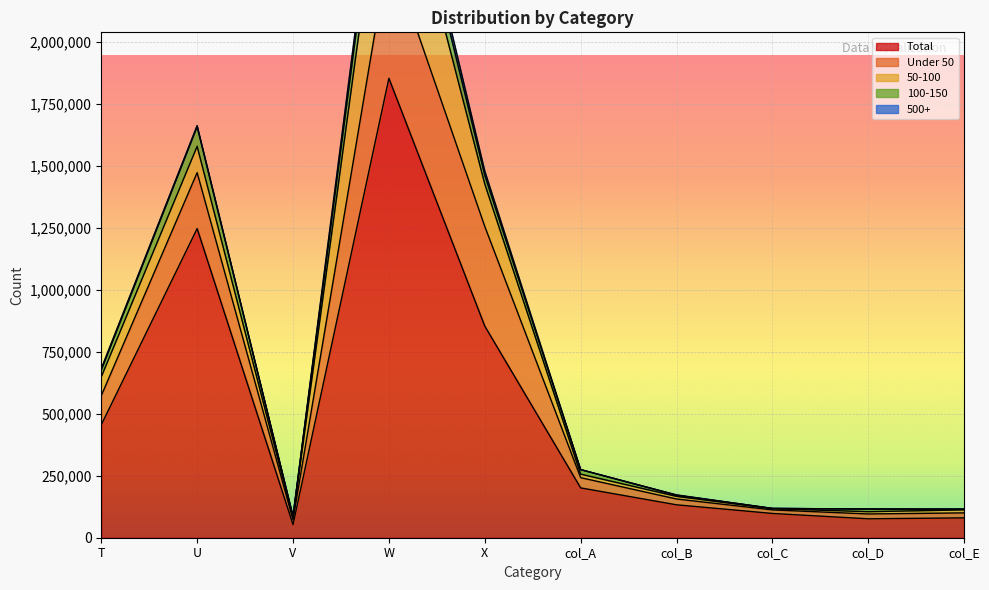

What is the label of the 6th point from the right?

X